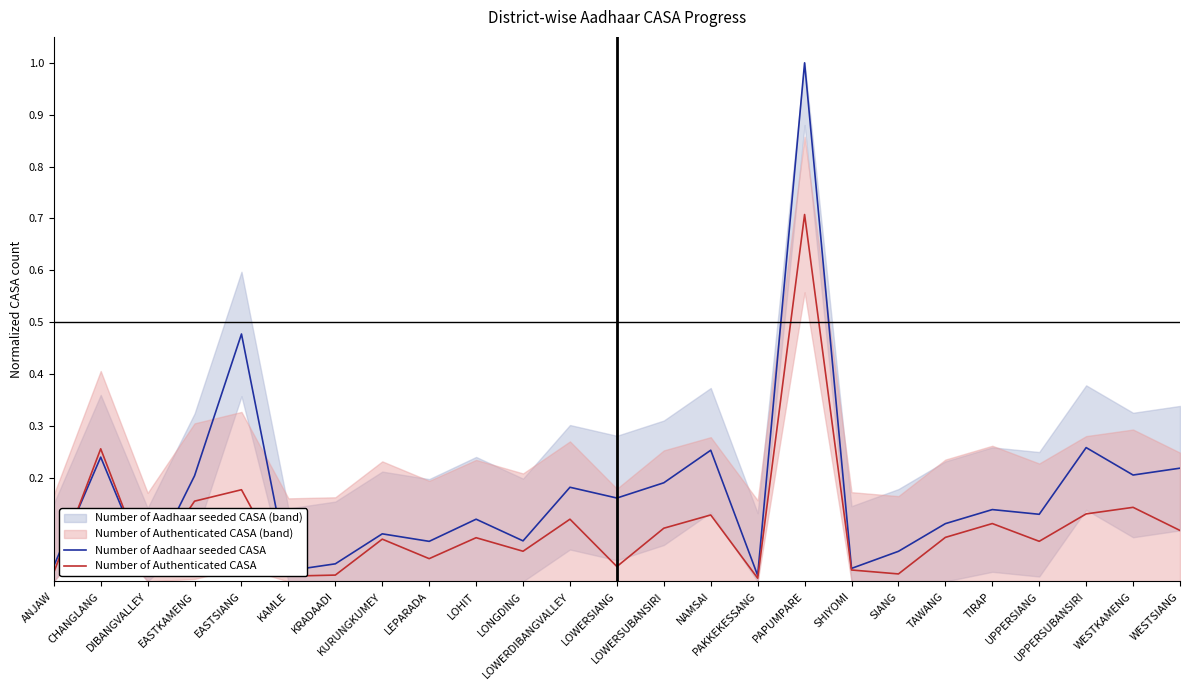

What position from the right is SHIYOMI?

8